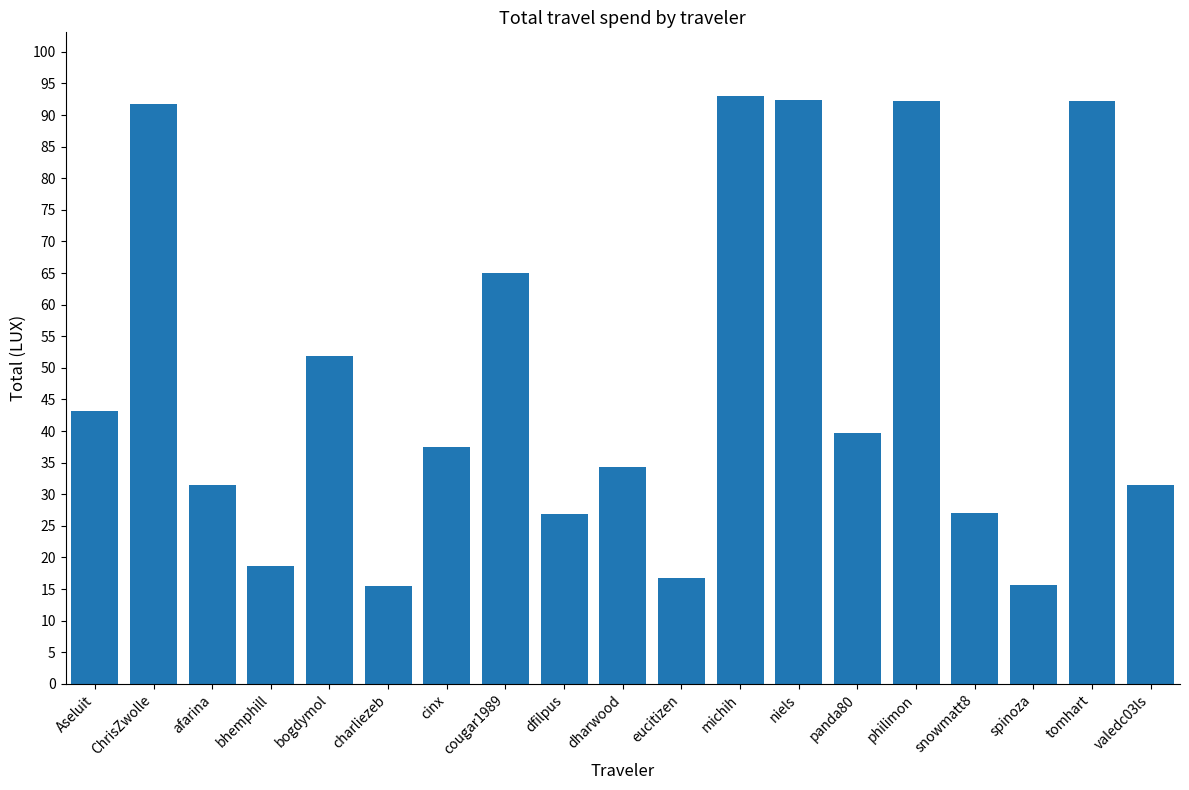

How many data points does each series have?

19